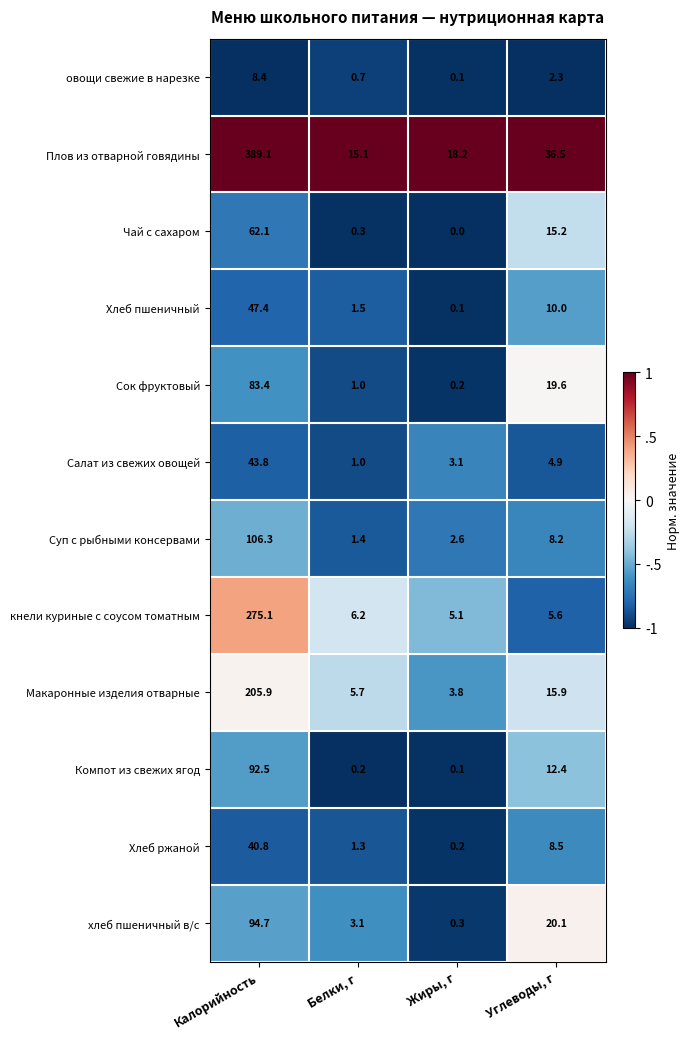

Read the Салат из свежих овощей value at Углеводы, г.

4.9